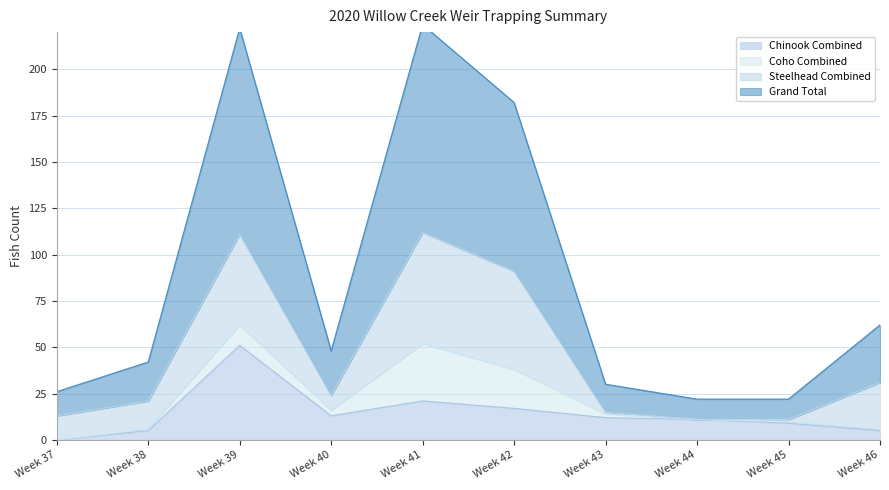

The value of Chinook Combined at Week 38 is 5. True or false?

True